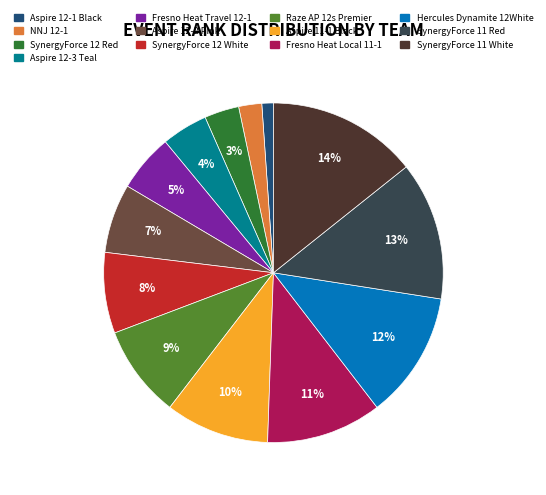

The Raze AP 12s Premier slice represents 19% of the pie. True or false?

False